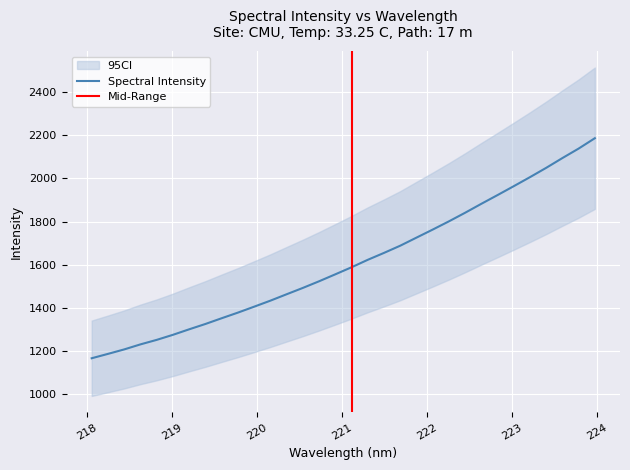

At which label does the data first exceed 1587?

221.1174